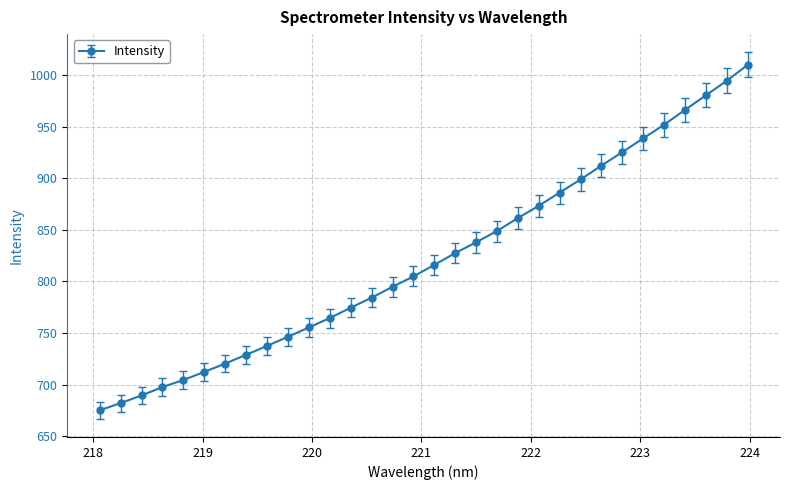

What is the difference between the second highest and minimum values?

319.3